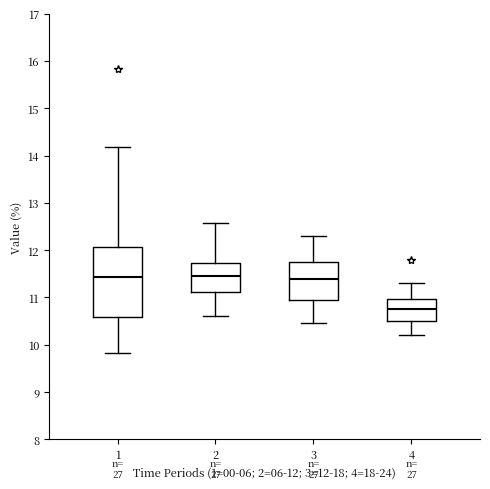

Reading left to right, read every box against the y-axis: the position of its median line, the range the box covers, and the ends of its whiskers. The values are not printed on the chart, so give them approximately, as read against the axis.

1: median 11.4, box 10.6 to 12.1, whiskers 9.8 to 14.2
2: median 11.5, box 11.1 to 11.7, whiskers 10.6 to 12.6
3: median 11.4, box 11.0 to 11.8, whiskers 10.5 to 12.3
4: median 10.8, box 10.5 to 11.0, whiskers 10.2 to 11.3